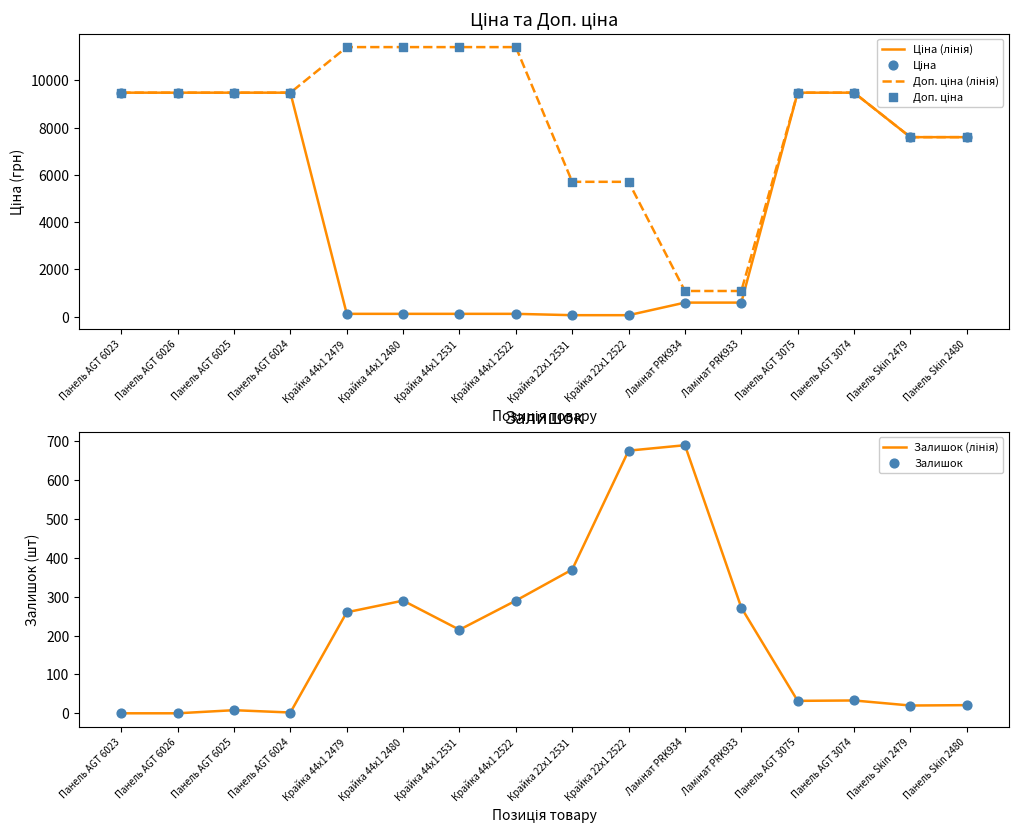

Which series has the largest total across all categories?

Доп. ціна (лінія)